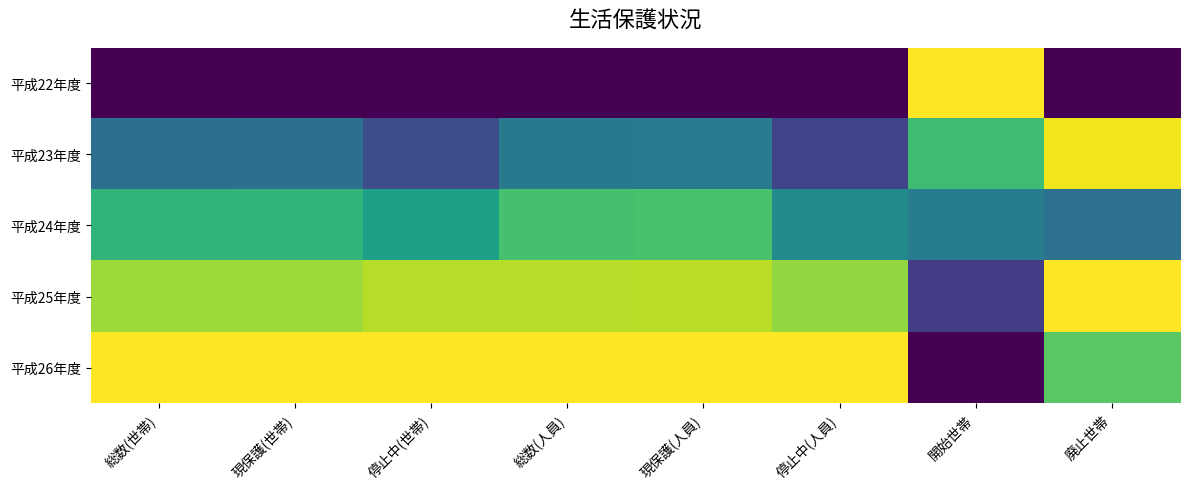

Between 停止中(人員) and 開始世帯, which is larger?

開始世帯